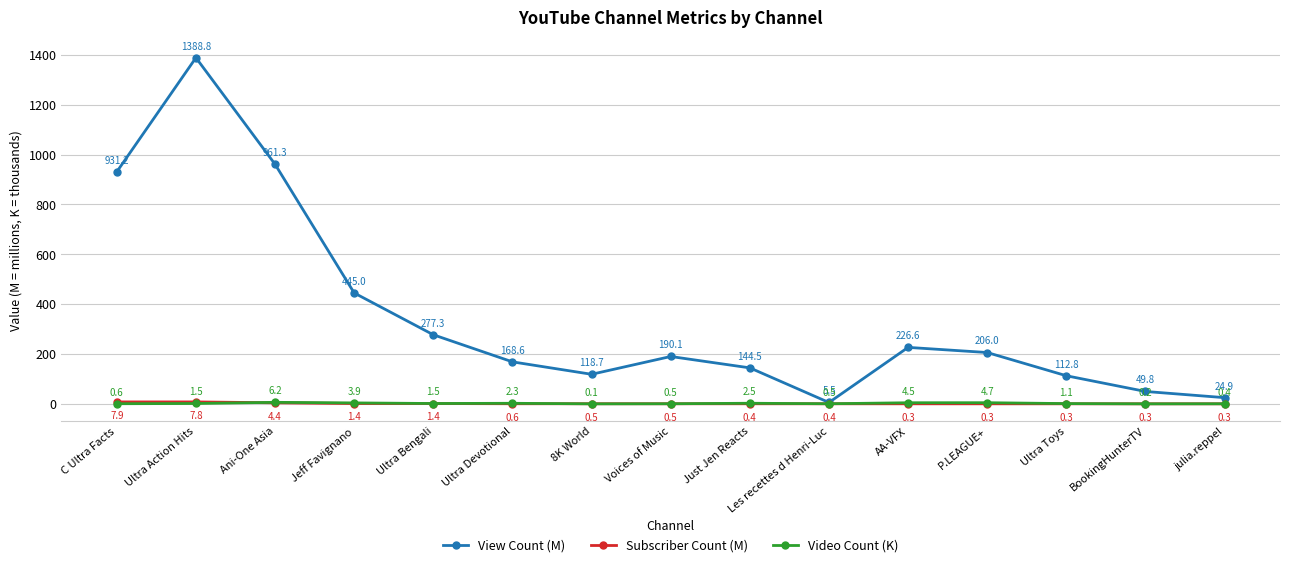

What is the difference between the second highest and minimum values in the Subscriber Count (M) series?

7.6